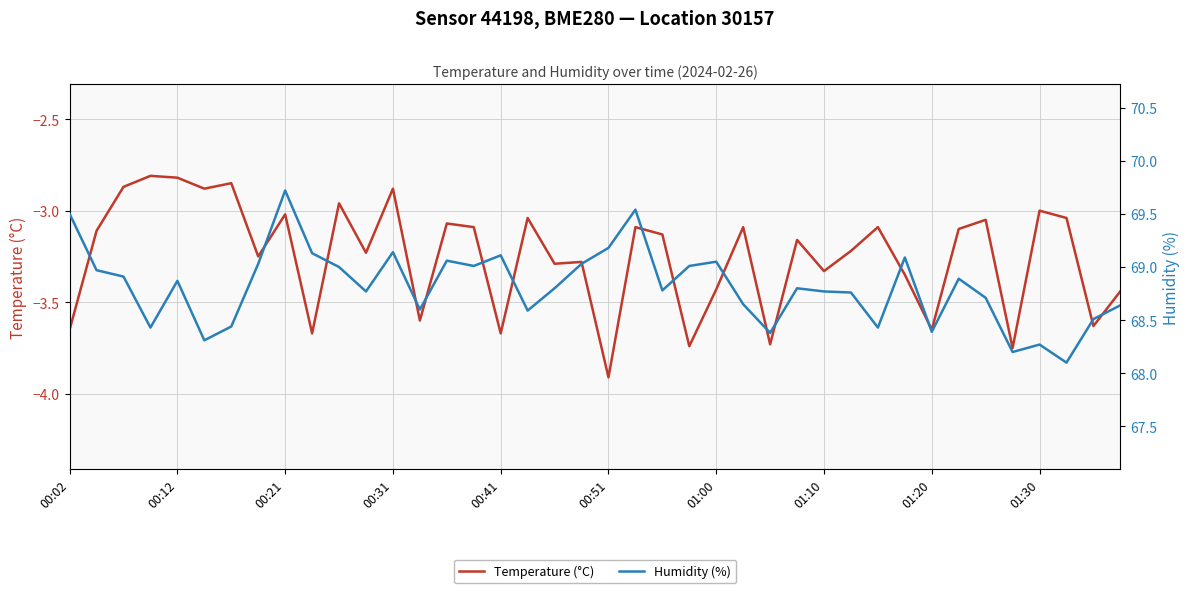

What is the difference between the second highest and second lowest values in the Temperature (°C) series?

0.9